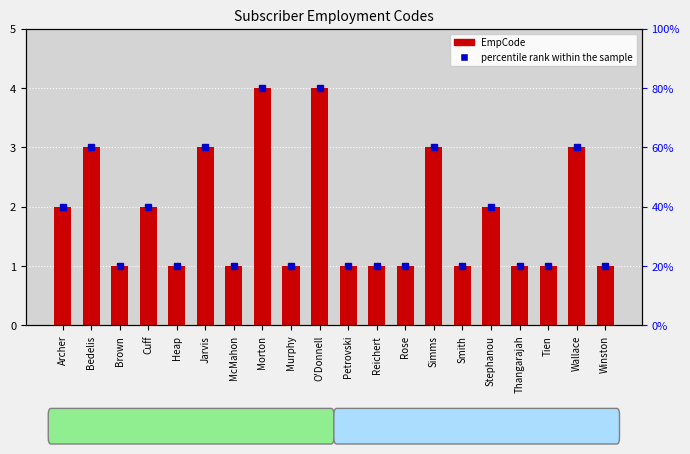

Which has a higher value, Cuff or Heap?

Cuff